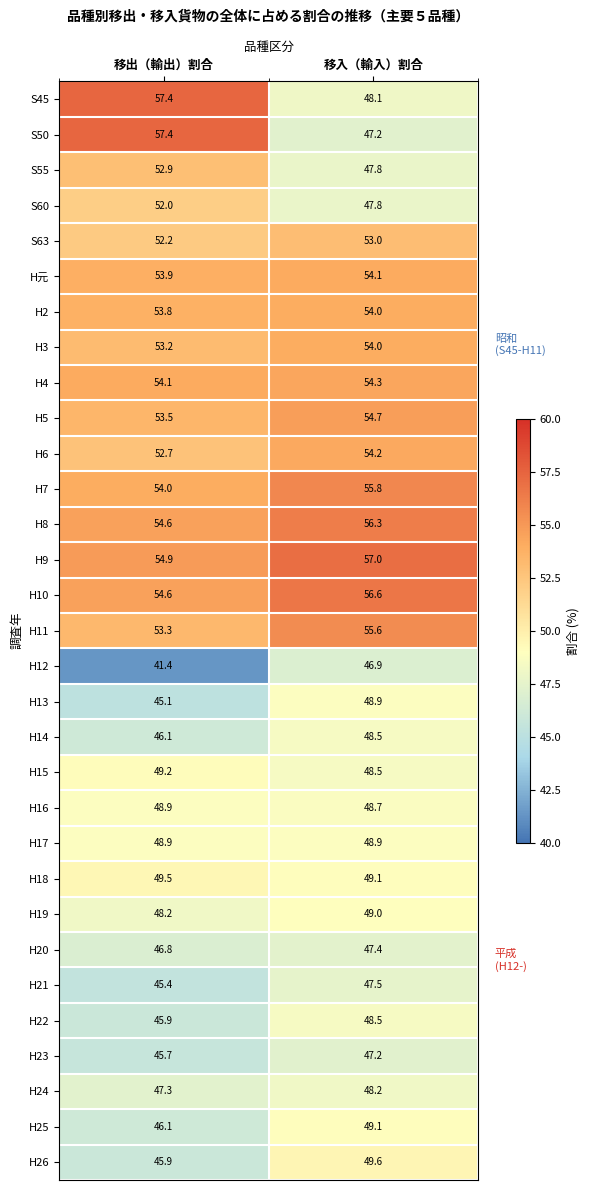

Which series has the widest spread of values?

S50